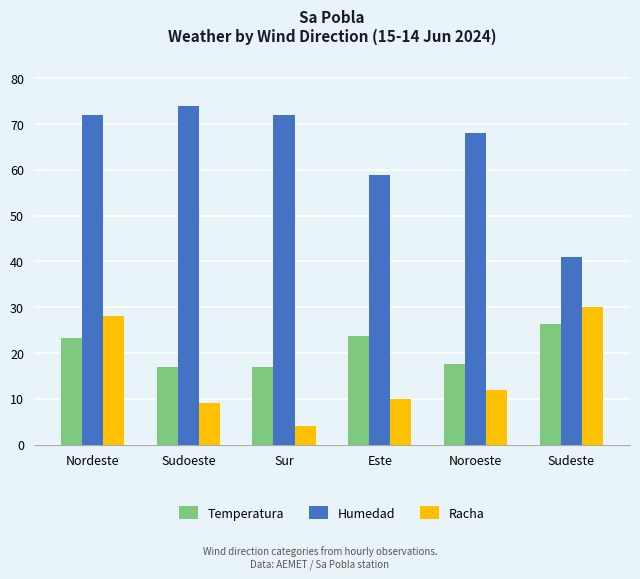

What is the average value of the Temperatura series?

20.8